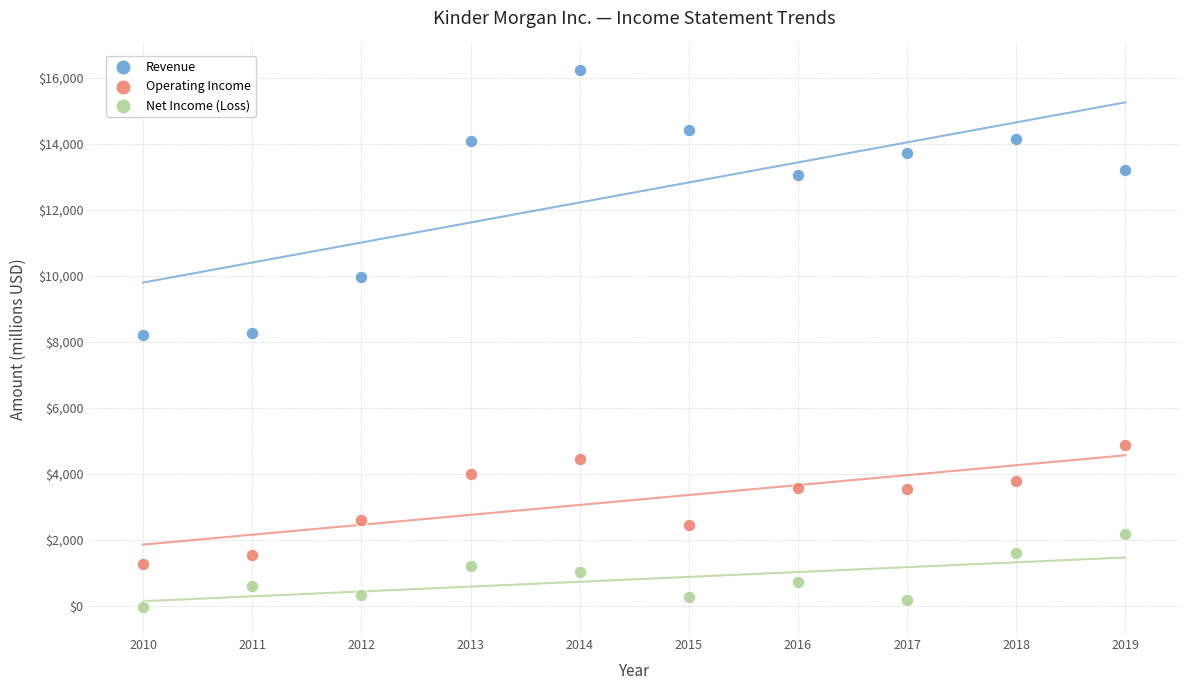

Which series contains the lowest Y value?

Net Income (Loss)